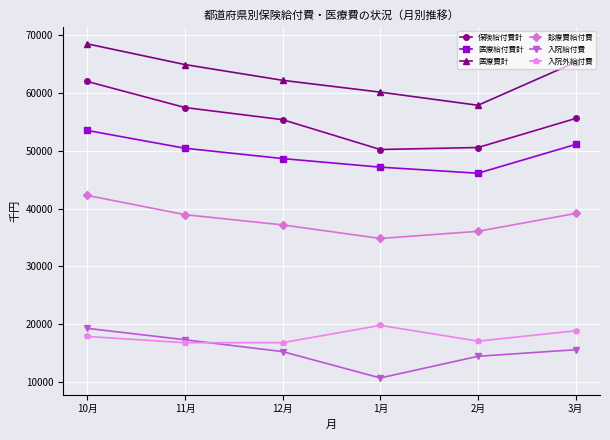

At which category does 入院外給付費 reach its first local peak?

1月